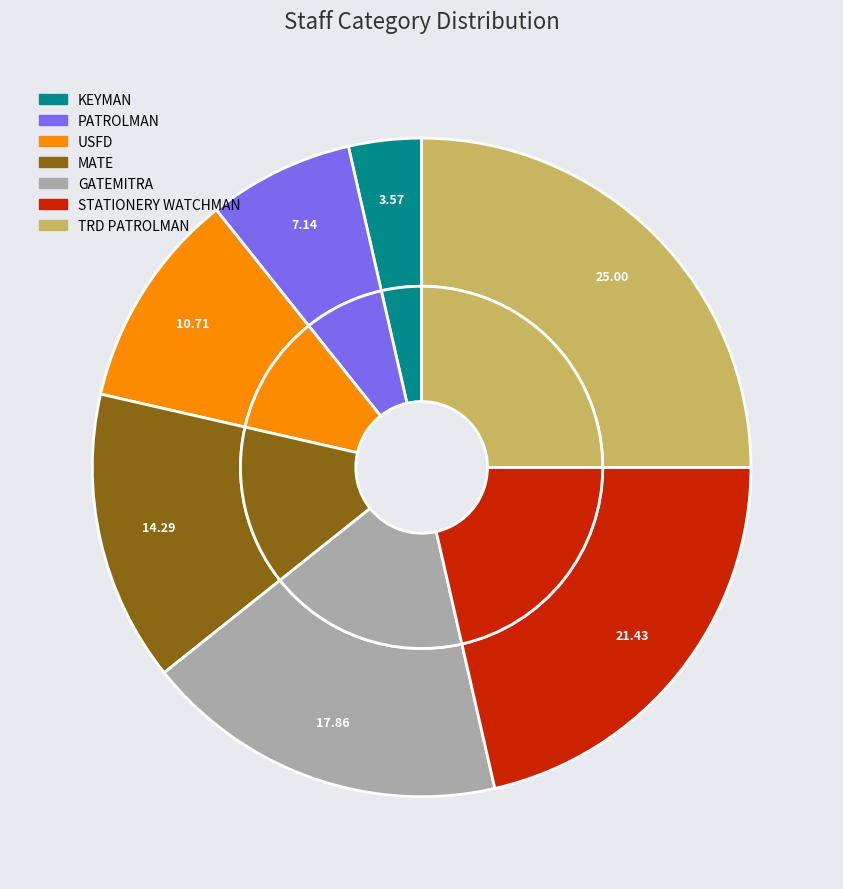

Count the number of slices in the pie.

7